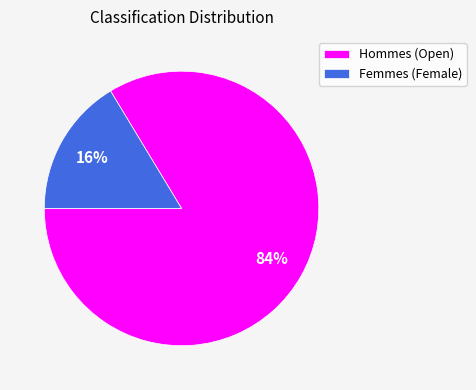

True or false: Hommes (Open) accounts for 84% of the total.

True